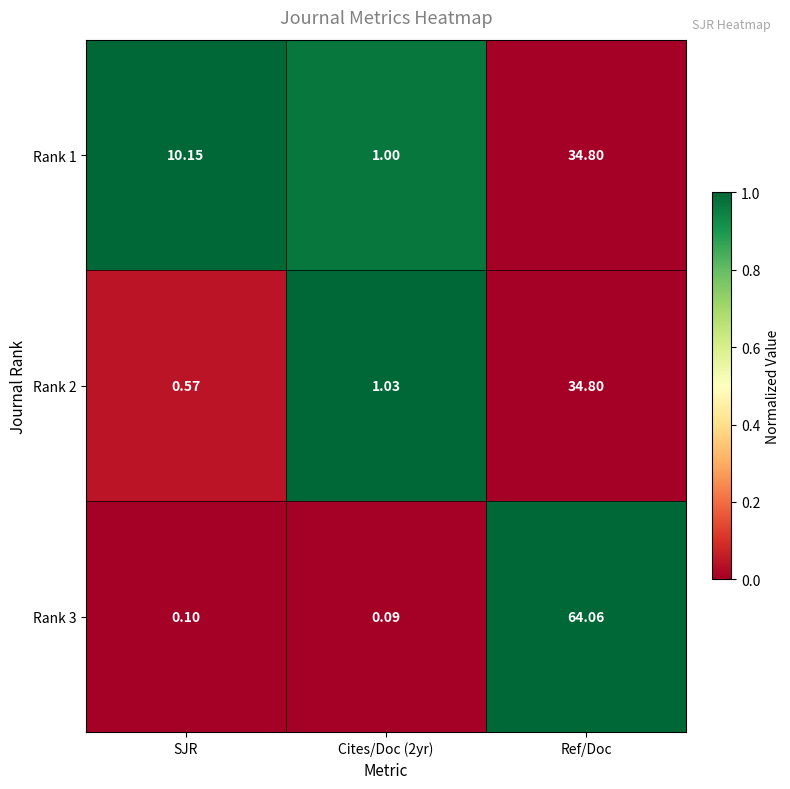

Which series has the largest range (max minus min)?

Rank 3